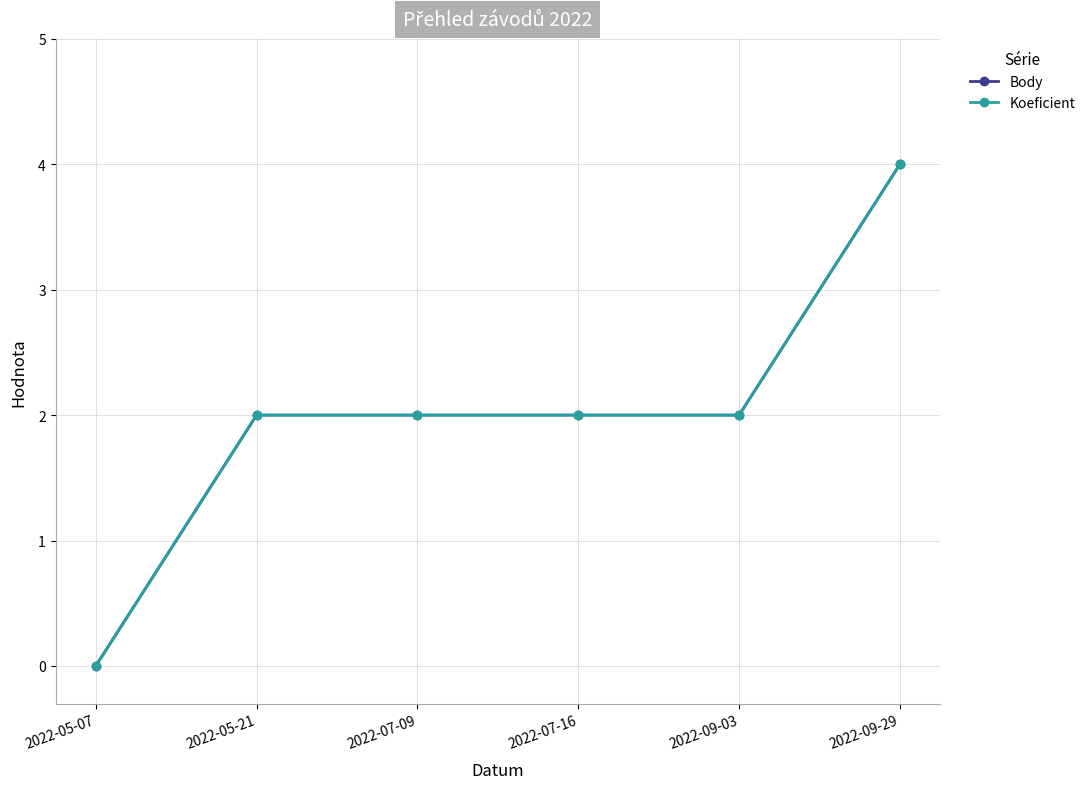

Does the chart have visible grid lines?

Yes